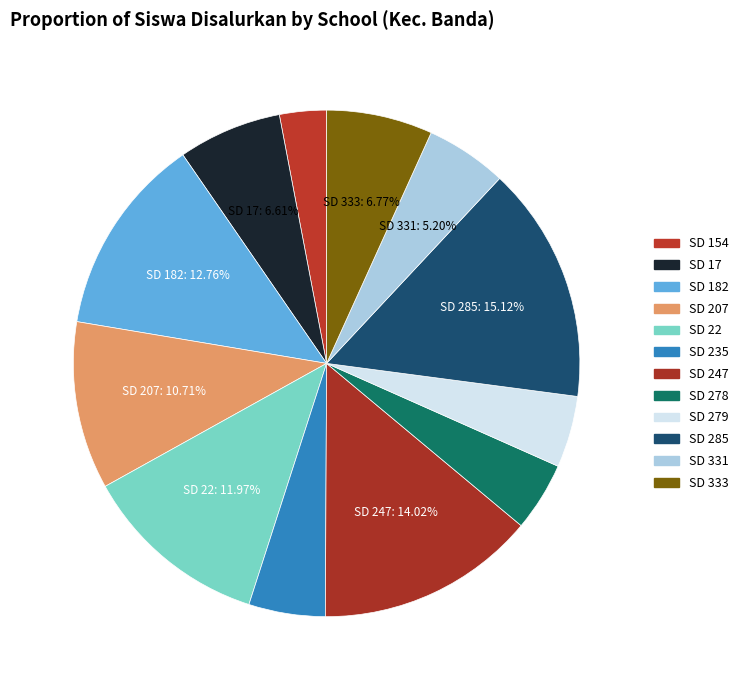

What is the smallest slice in the pie chart?

SD NEGERI 154 MALUKU TENGAH